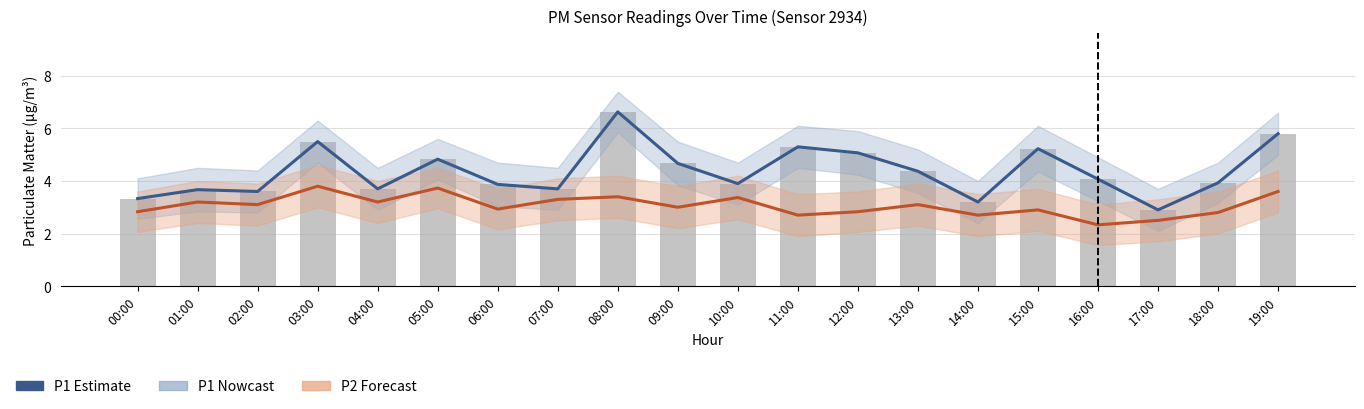

How many values in the P2 (Forecast) series are below 3?

9